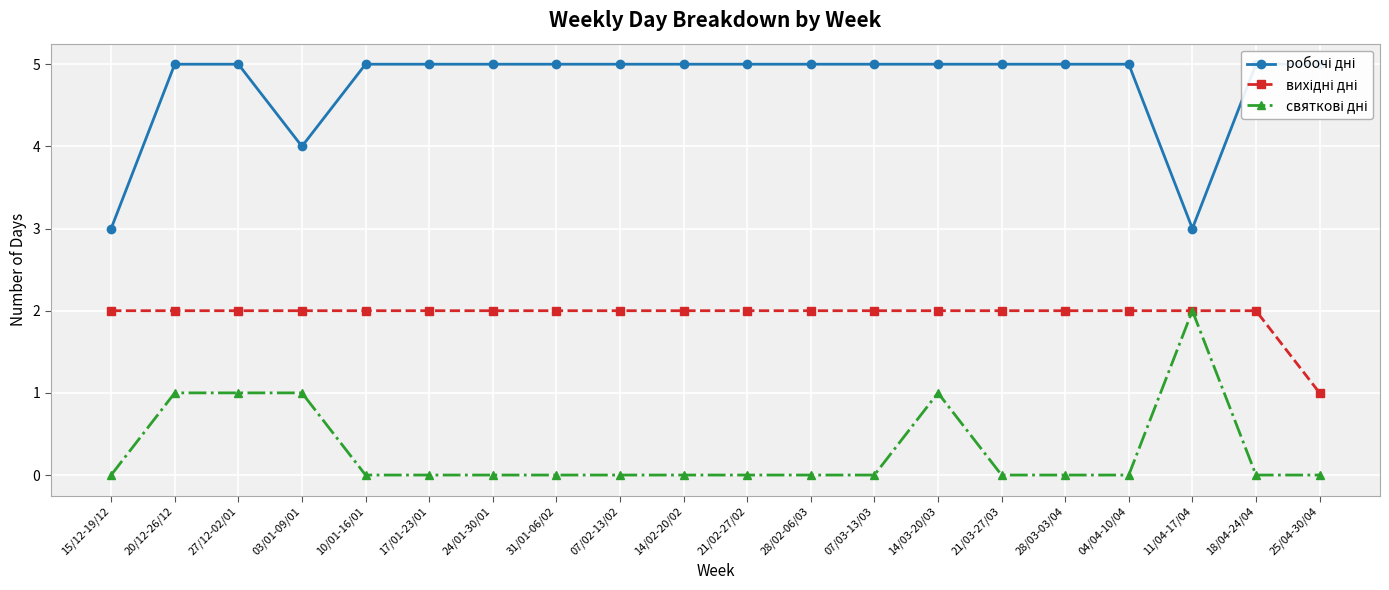

What is the total value across all series at 24/01-30/01?

7